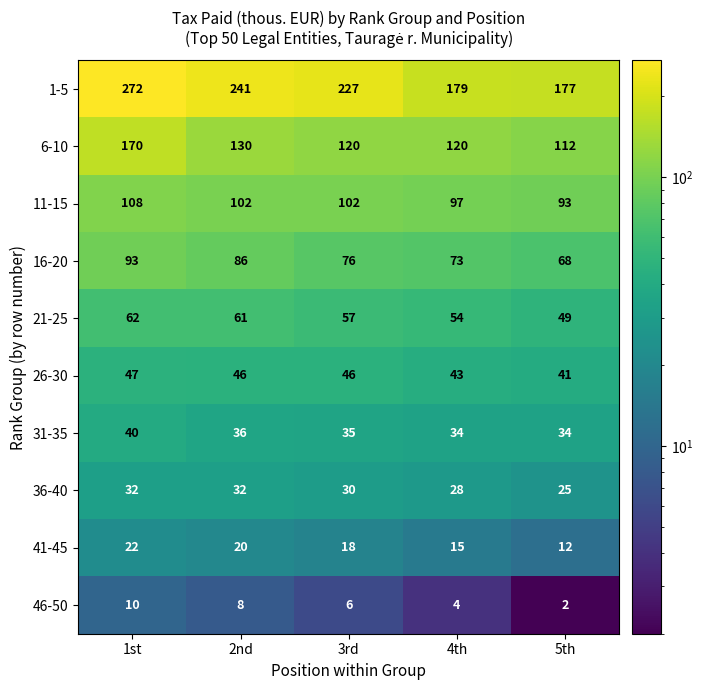

True or false: 26-30 has a value of 66 at 5th.

False